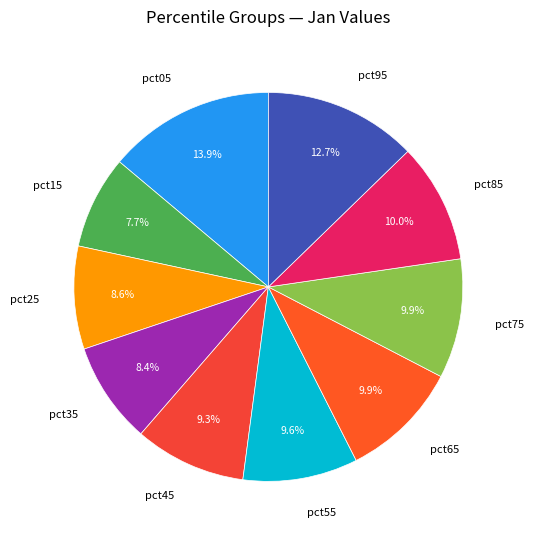

Is pct35 the majority of the pie?

No